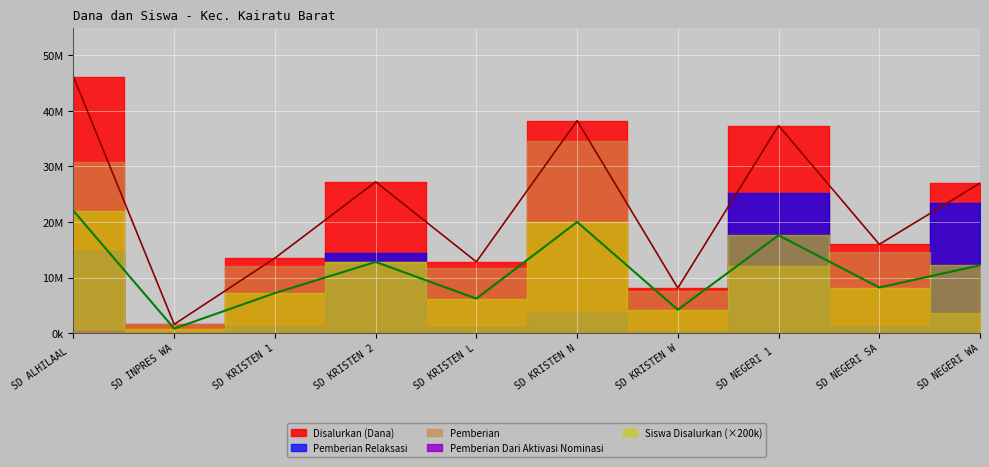

What position from the left is SD KRISTEN 2 KAMAL?

4